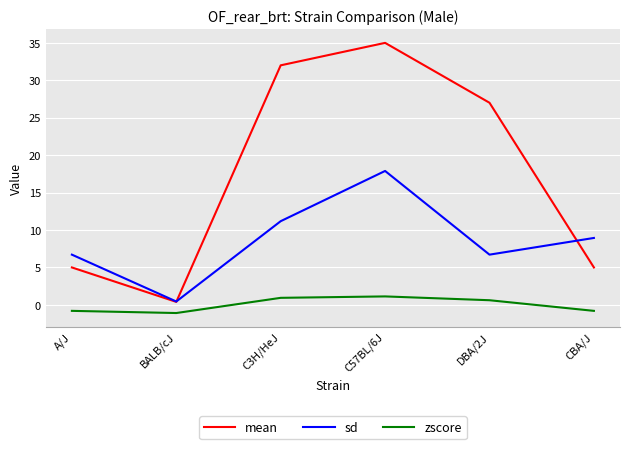

What position from the right is C57BL/6J?

3